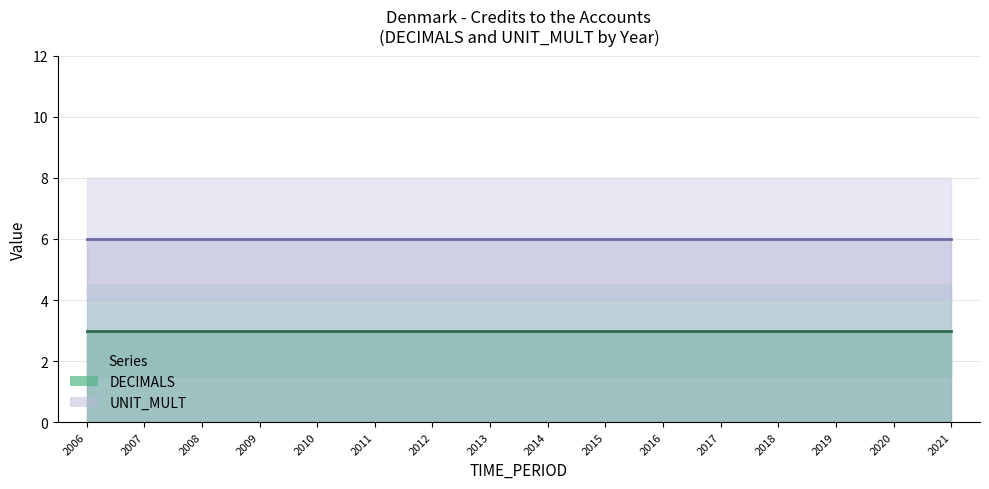

What are all the series names shown in the legend?

DECIMALS (line), UNIT_MULT (line)